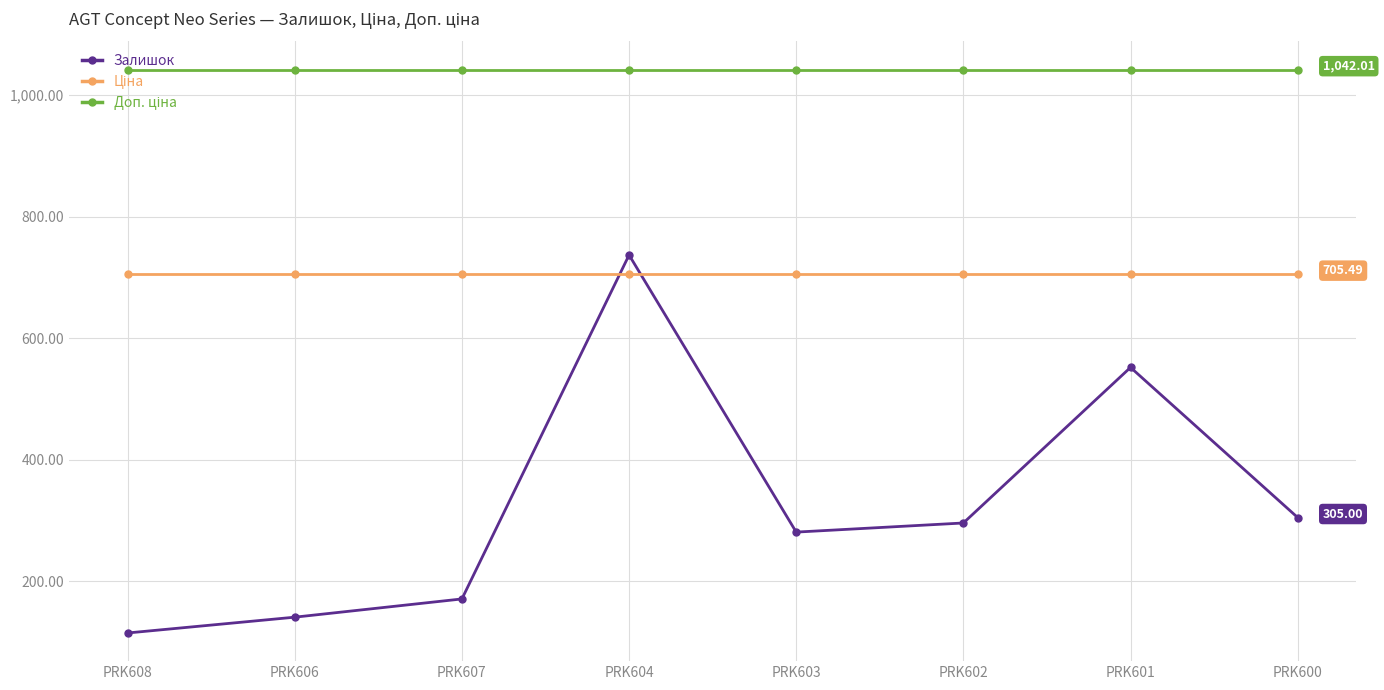

What is the sum of all Залишок values?

2598.0